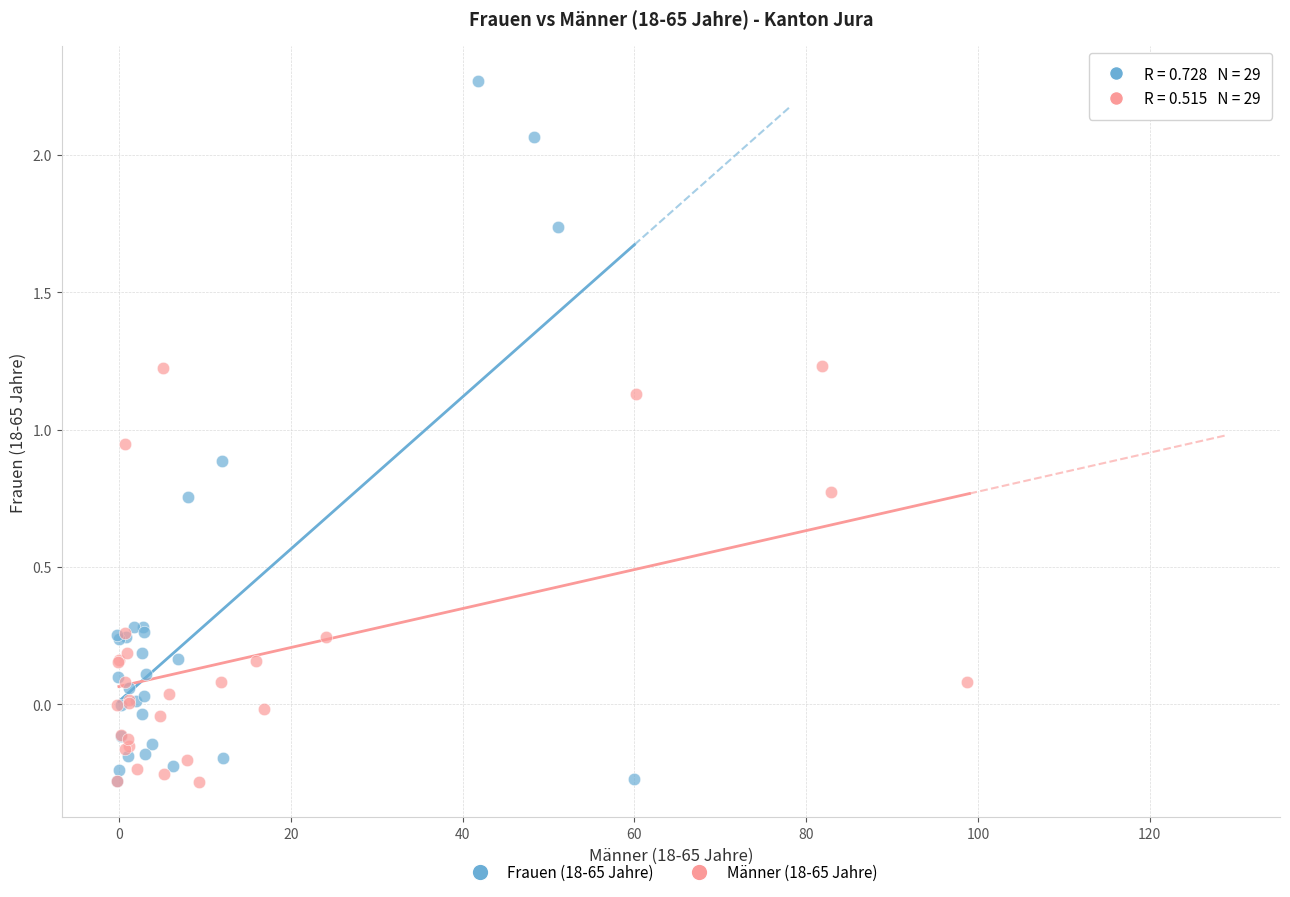

Which series has the largest Y range (max minus min)?

Frauen (18-65 Jahre)